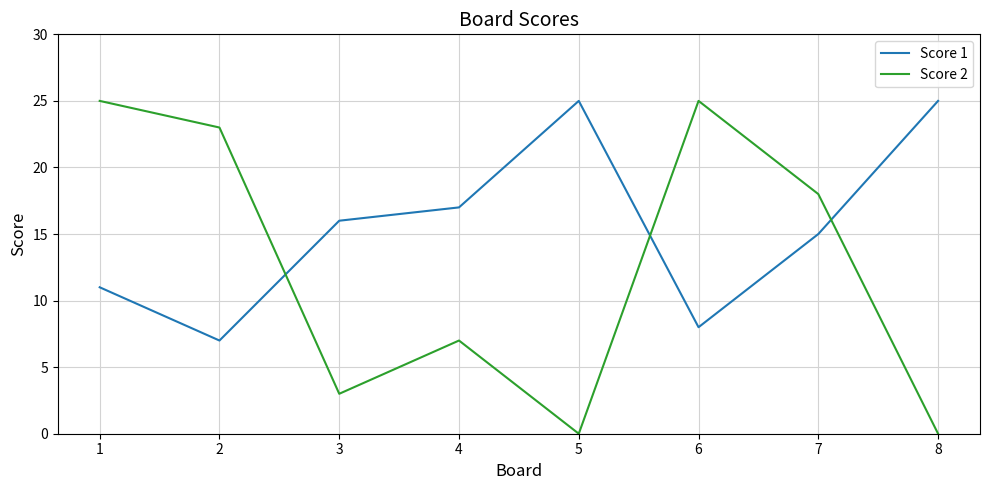

Rank the series at 1 from highest to lowest value.

Score 2, Score 1